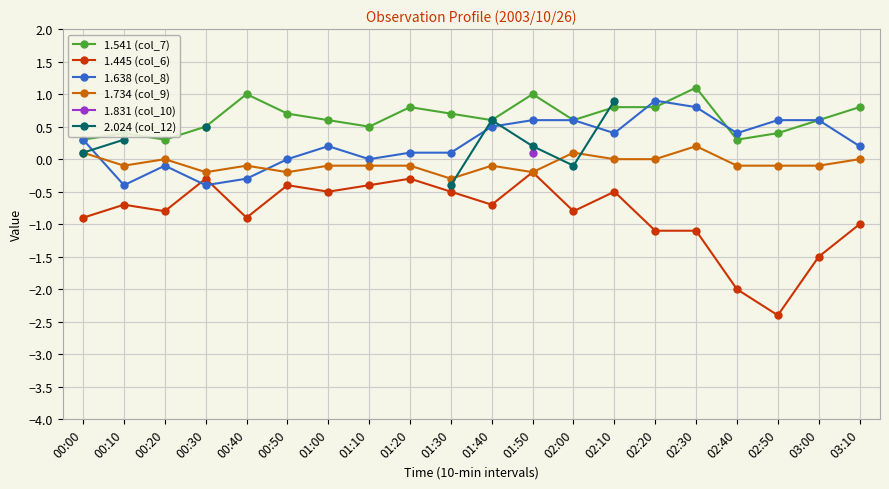

What is the label of the 17th point from the left?

02:40